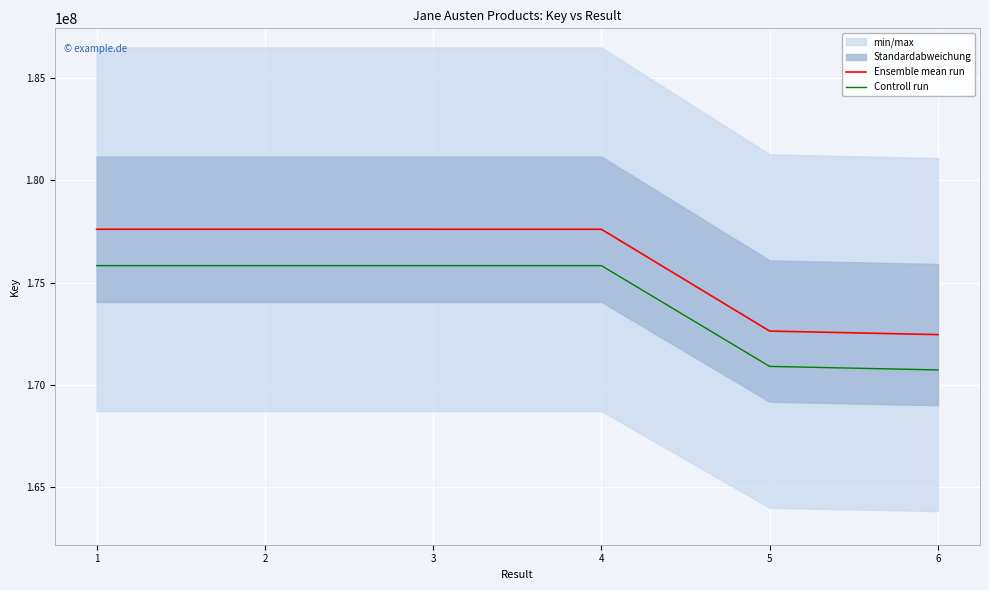

What is the sum of all Controll run values?

1044950972.7